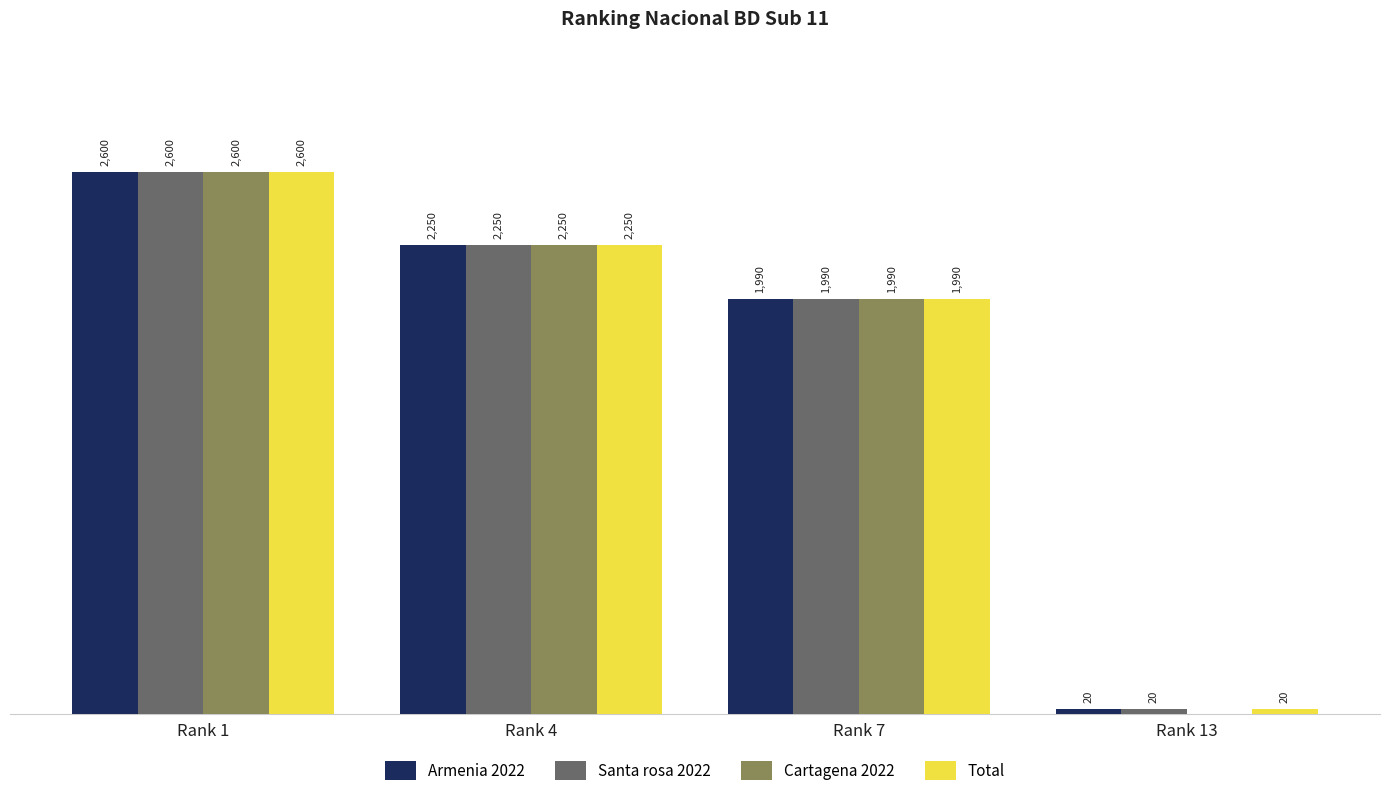

At which category is the sum across all series the highest?

Rank 1